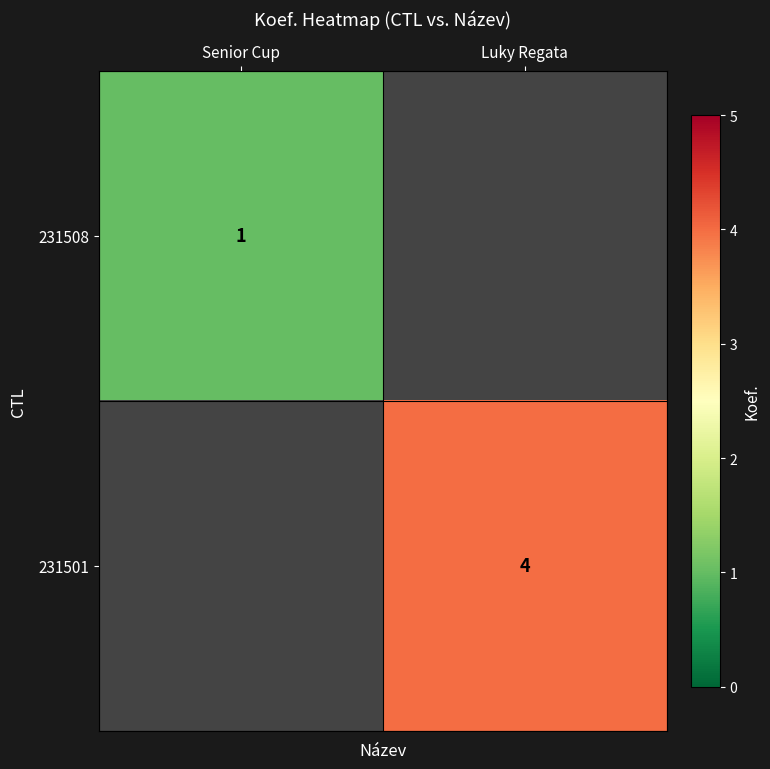

The 231501 series shows 3 at Luky Regata. True or false?

False